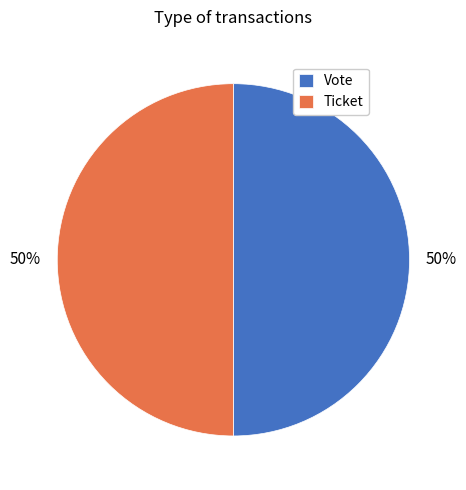

Do Ticket and Vote together represent more than half of the pie?

Yes